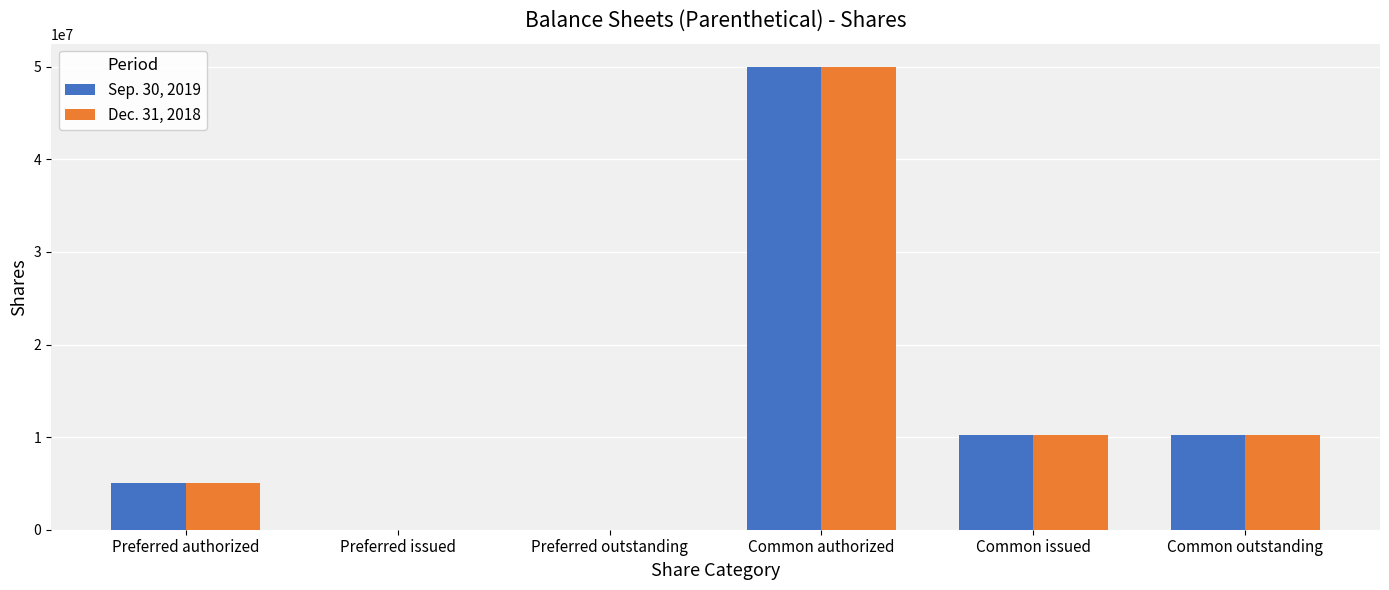

What is the greatest value displayed?

50000000